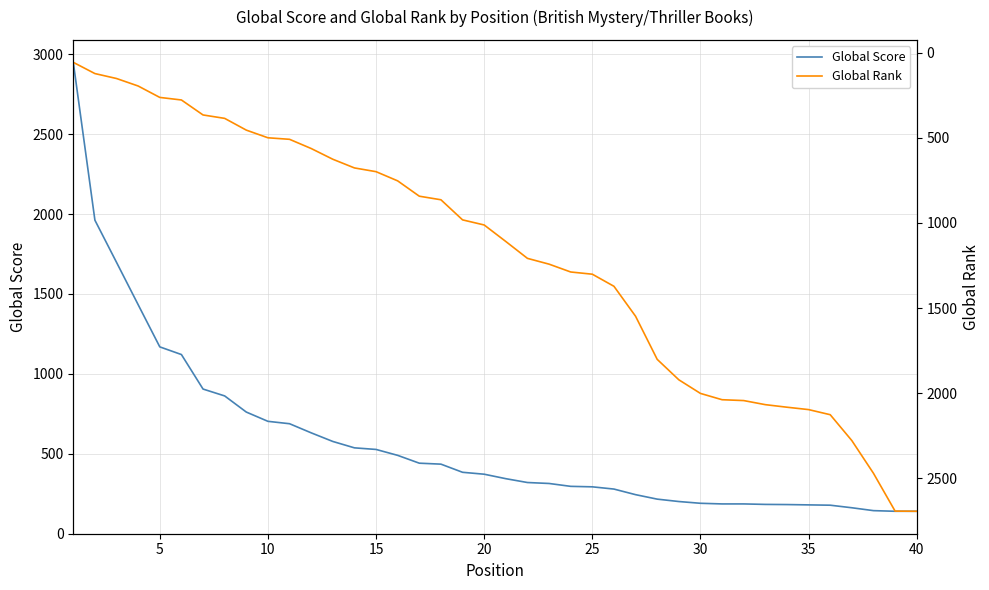

The value of Global Score at 10 is 982. True or false?

False